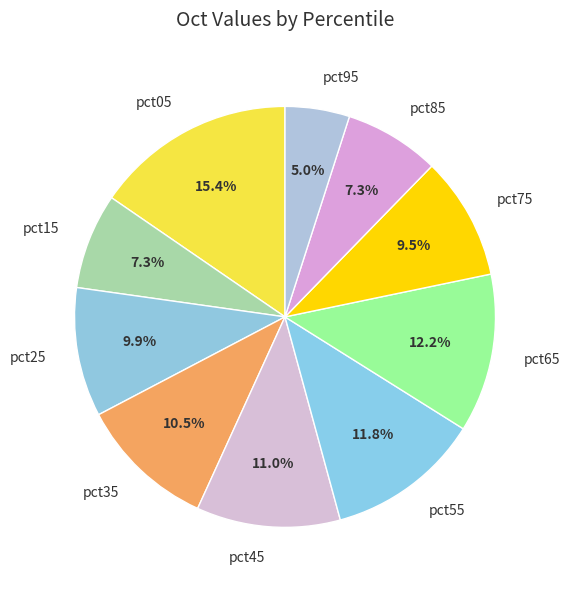

What is the smallest slice in the pie chart?

pct95